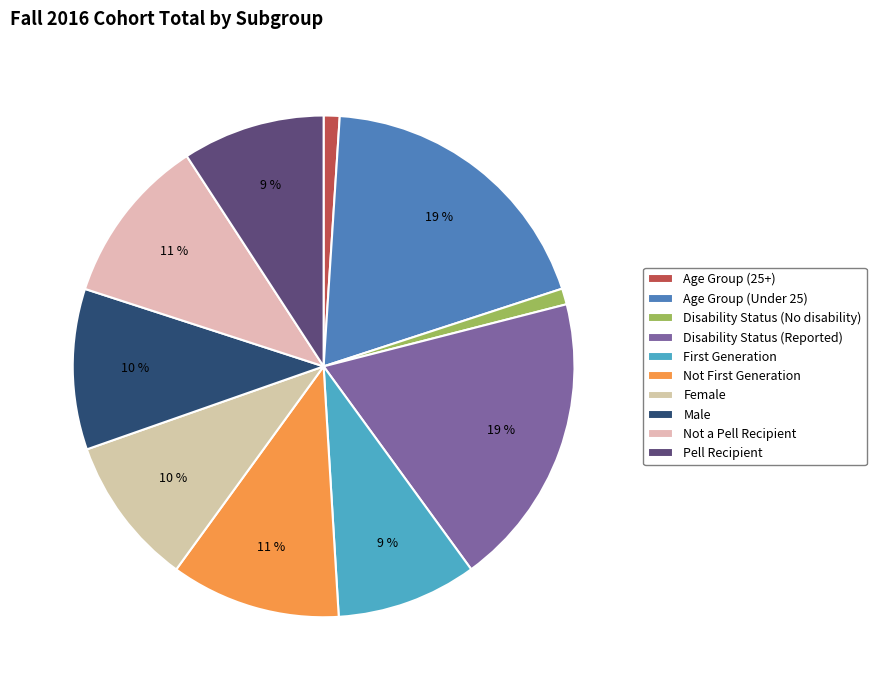

Which slice is the smallest?

Age Group (25+)